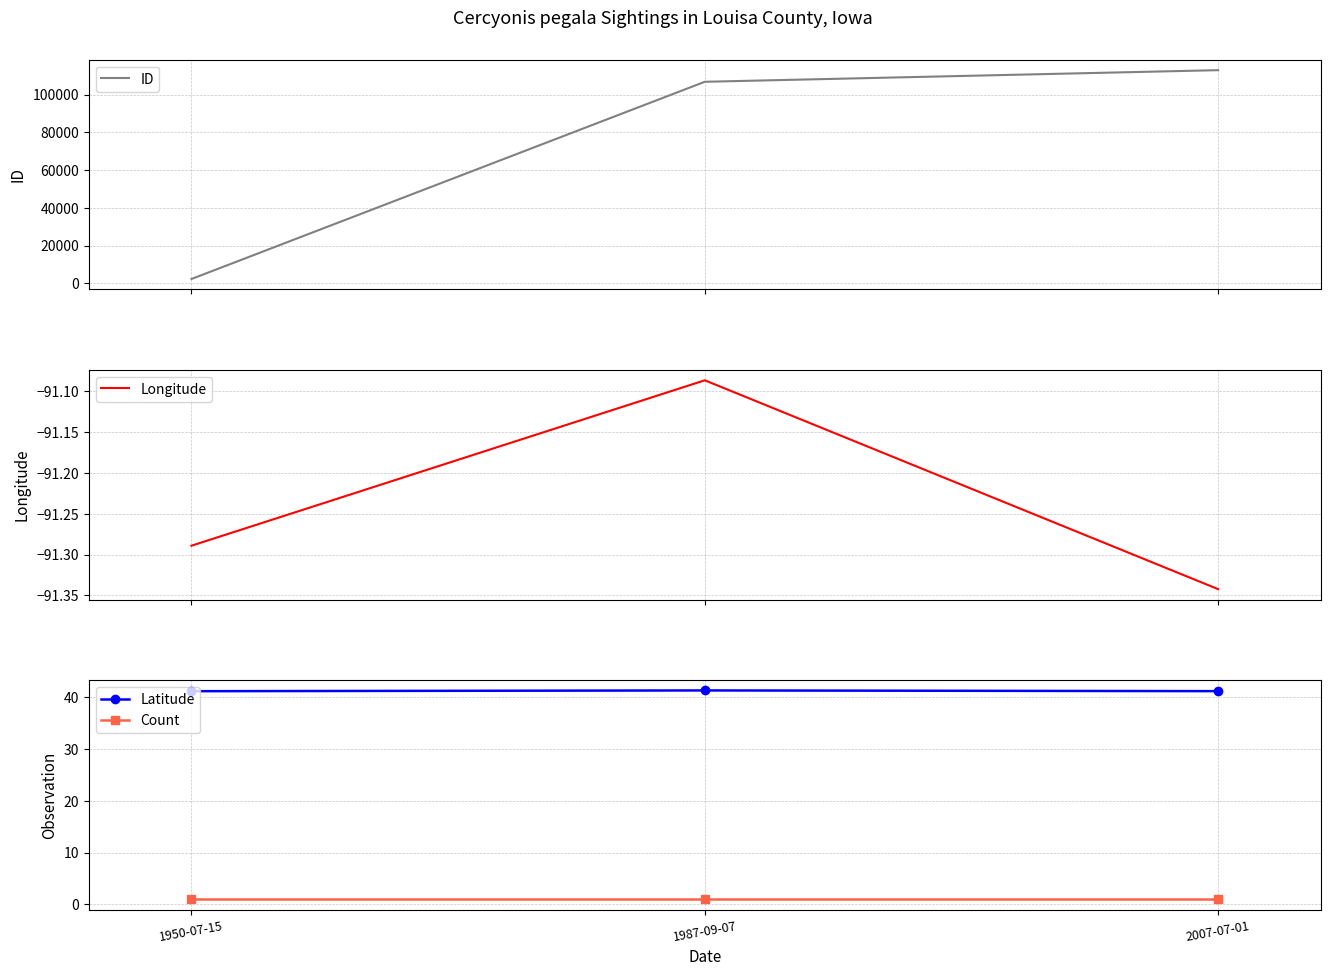

What is the label of the 2nd point from the right?

1987-09-07